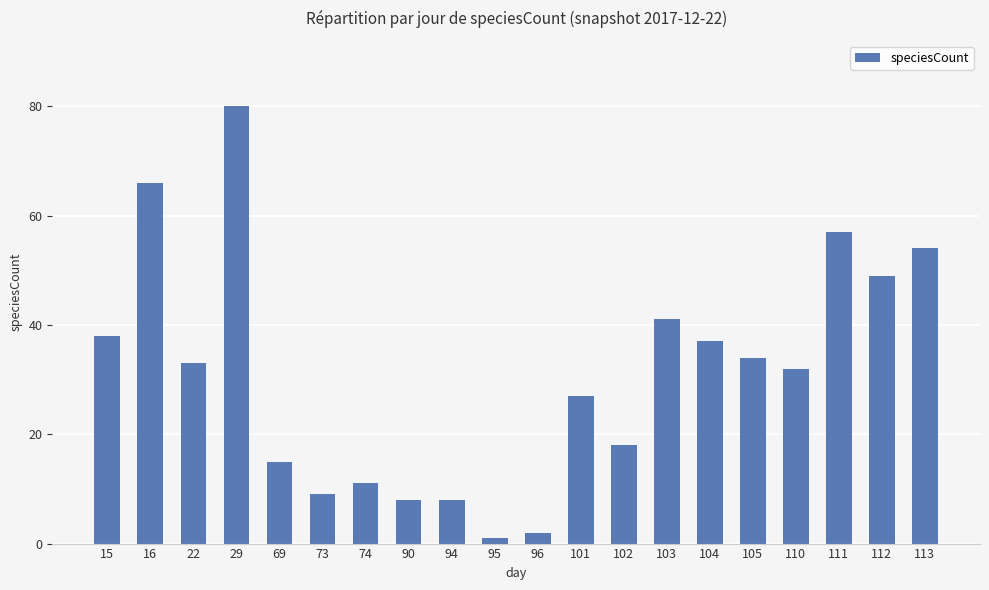

How many data points are less than 33?

10